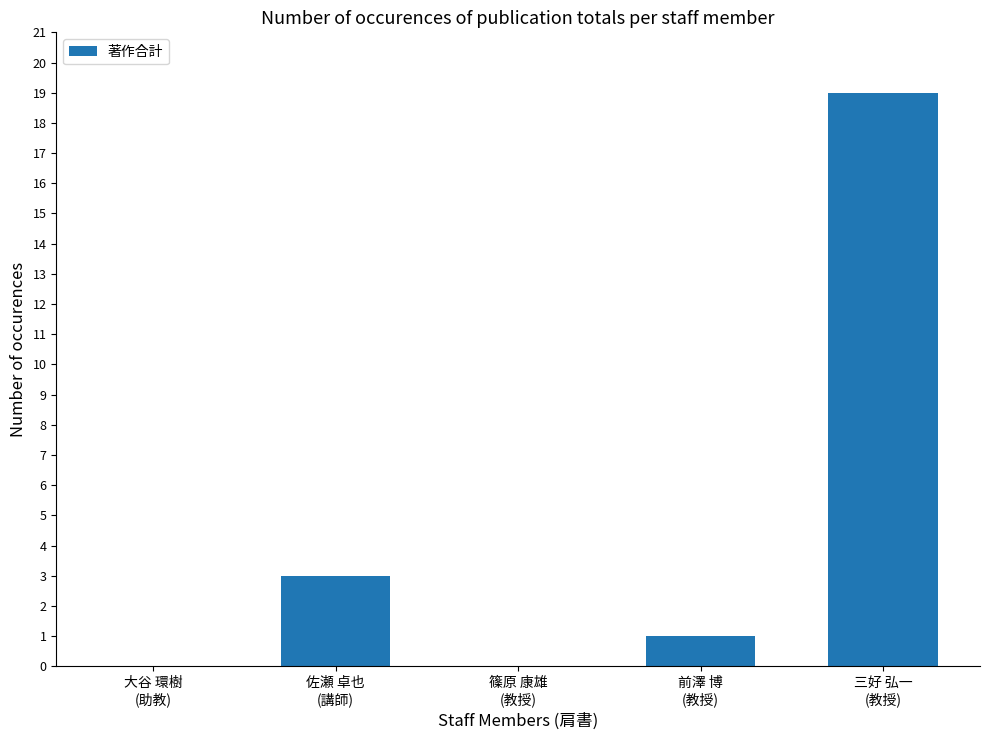

Between 前澤 博
(教授) and 篠原 康雄
(教授), which is larger?

前澤 博
(教授)